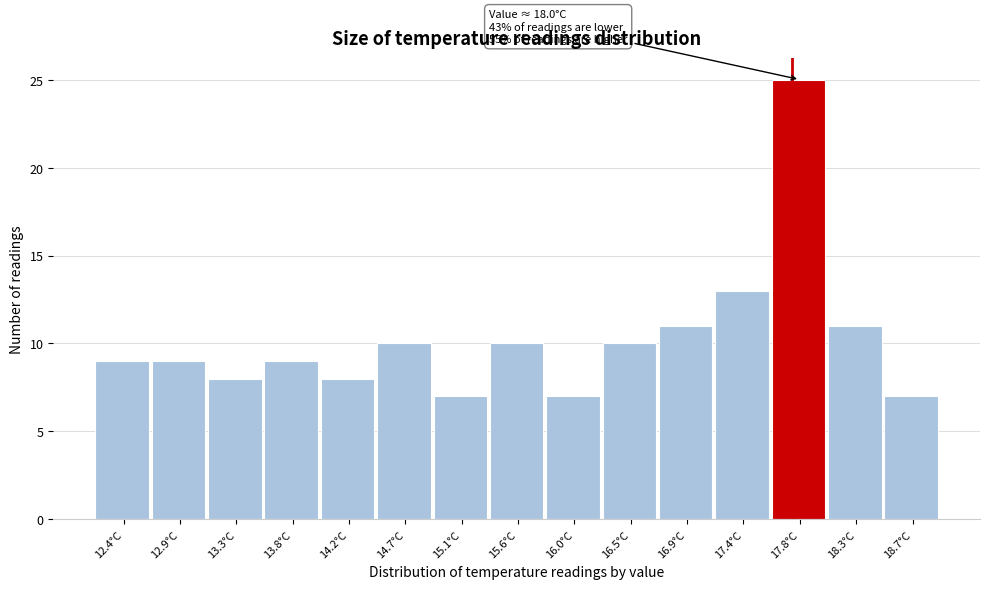

Reading right to left, list all the values displayed in this chart.

7	11	25	13	11	10	7	10	7	10	8	9	8	9	9